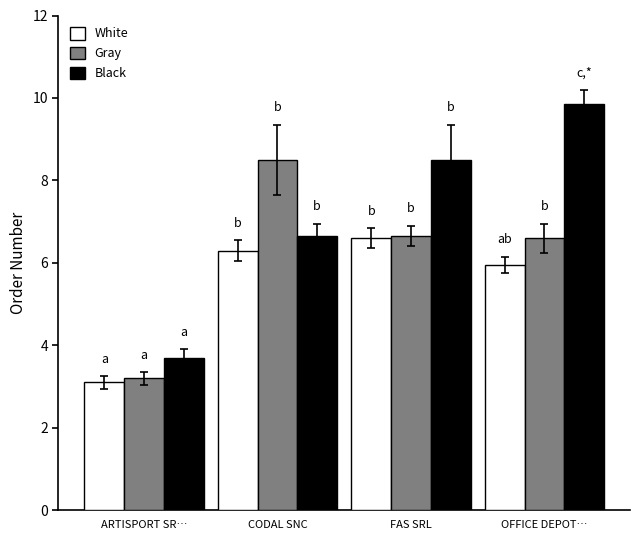

What is the label of the 3rd bar from the right?

CODAL SNC